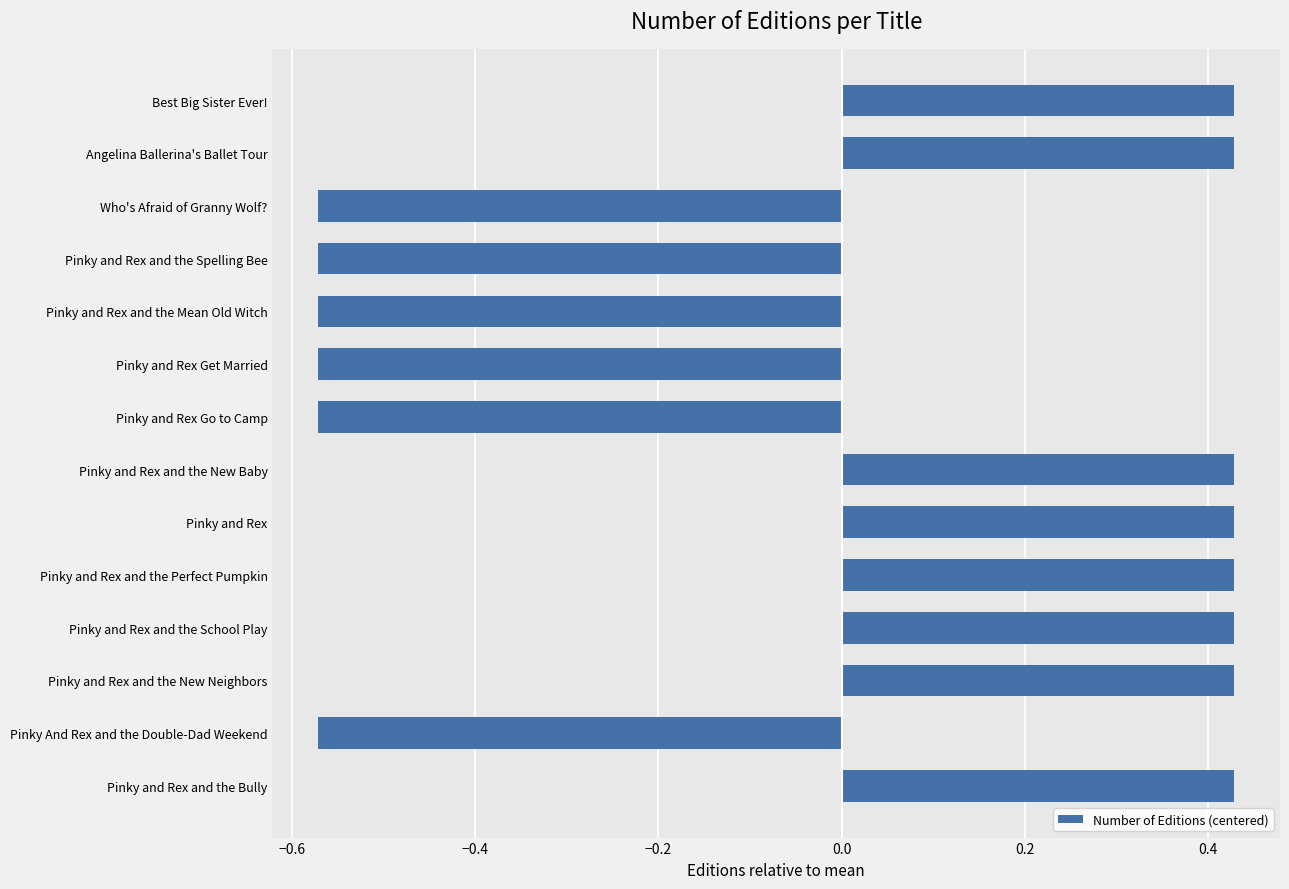

How many values are below 0?

6